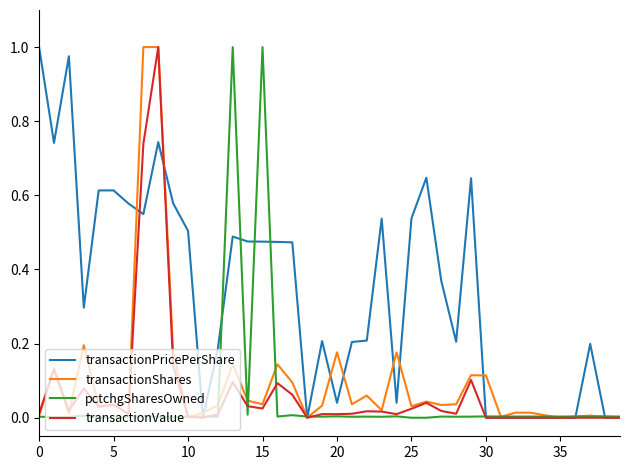

Which series has the largest total across all categories?

transactionPricePerShare